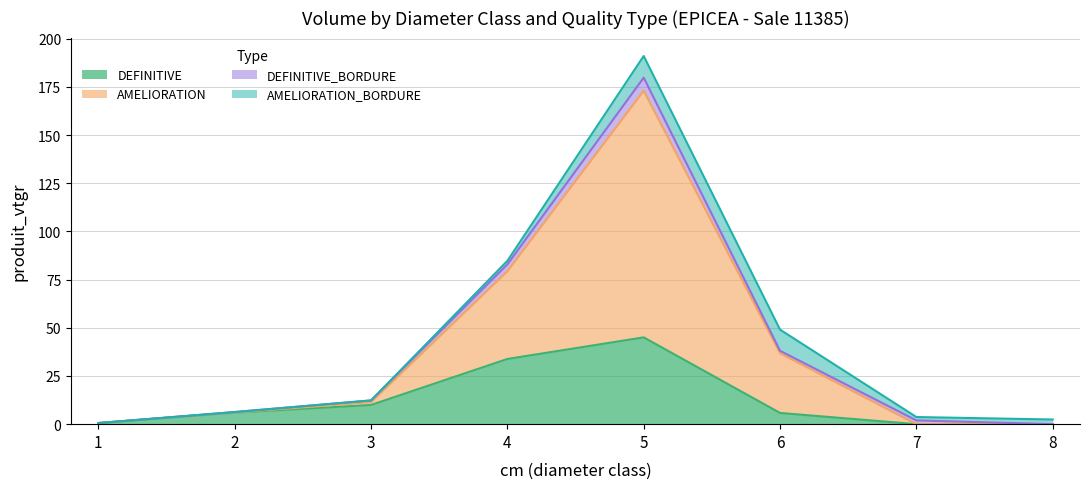

True or false: AMELIORATION and DEFINITIVE cross at least once.

False